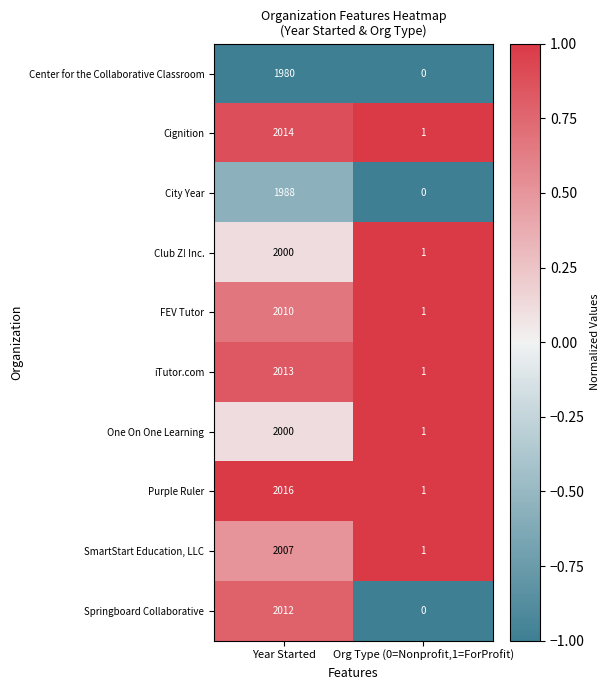

What is the total value across all series at Org Type (0=Nonprofit,1=ForProfit)?

7